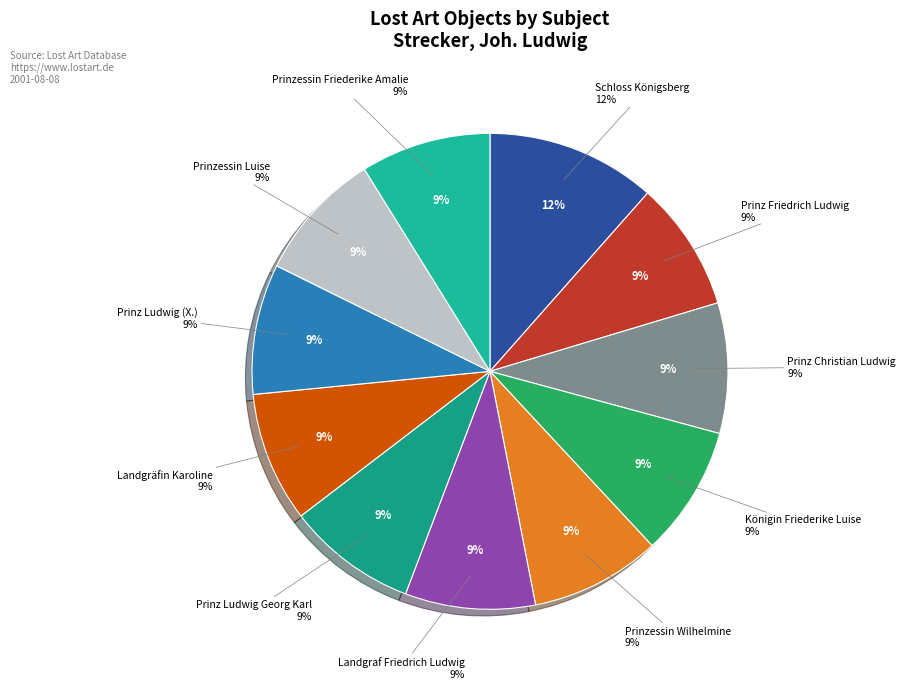

To the nearest percent, what is the average slice percentage?

9%